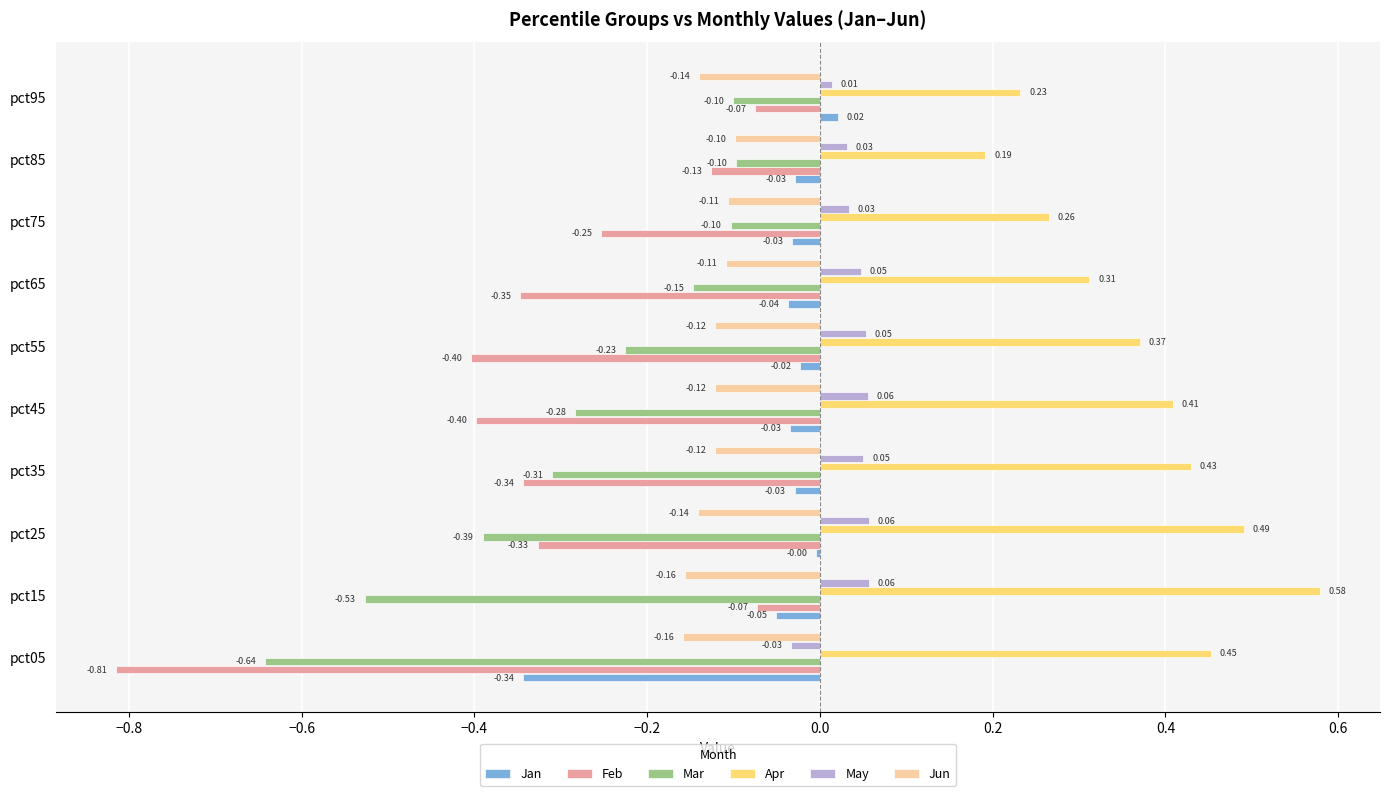

Rank the series at pct35 from lowest to highest value.

Feb, Mar, Jun, Jan, May, Apr